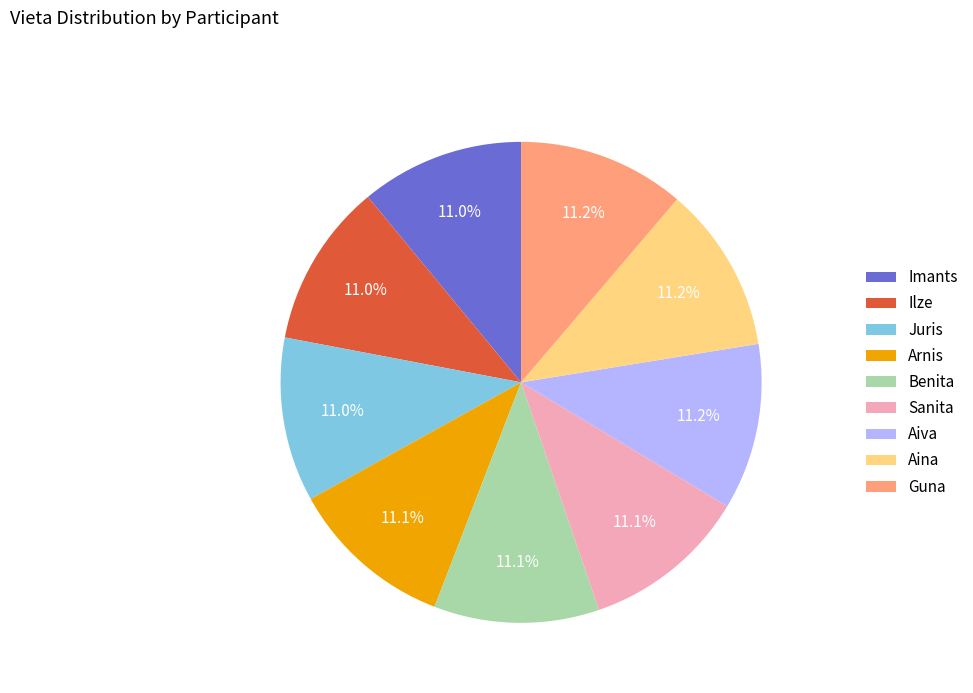

Combined, what portion of the pie is Sanita and Arnis?

22.2%